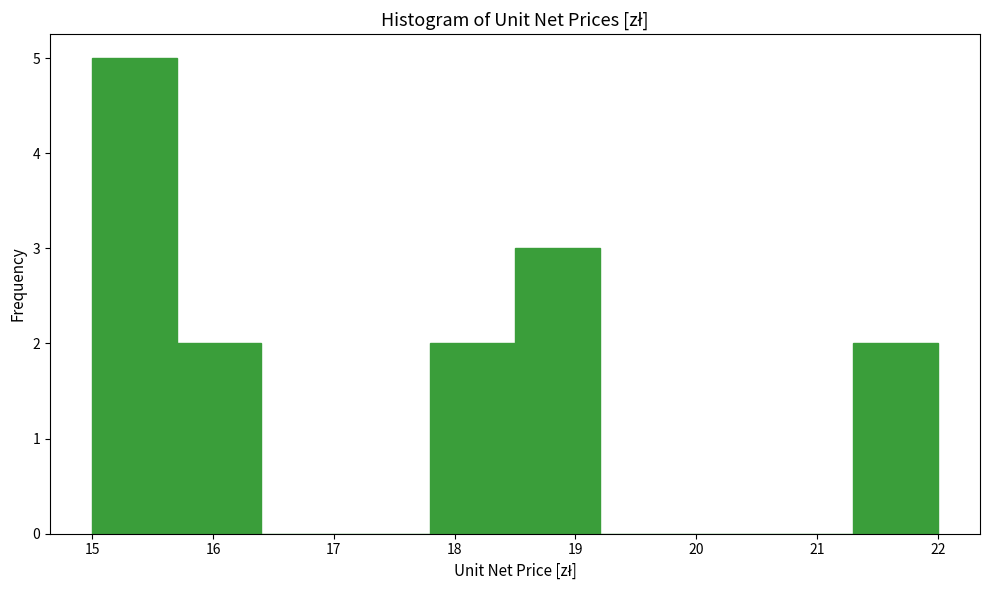

Reading left to right, transcribe this chart: for each bar, give the range it covers on the x-axis and its height. The values are not printed on the chart, so give them approximately, as read against the axis.

15.0 to 15.7: 5
15.7 to 16.4: 2
16.4 to 17.1: 0
17.1 to 17.8: 0
17.8 to 18.5: 2
18.5 to 19.2: 3
19.2 to 19.9: 0
19.9 to 20.6: 0
20.6 to 21.3: 0
21.3 to 22.0: 2